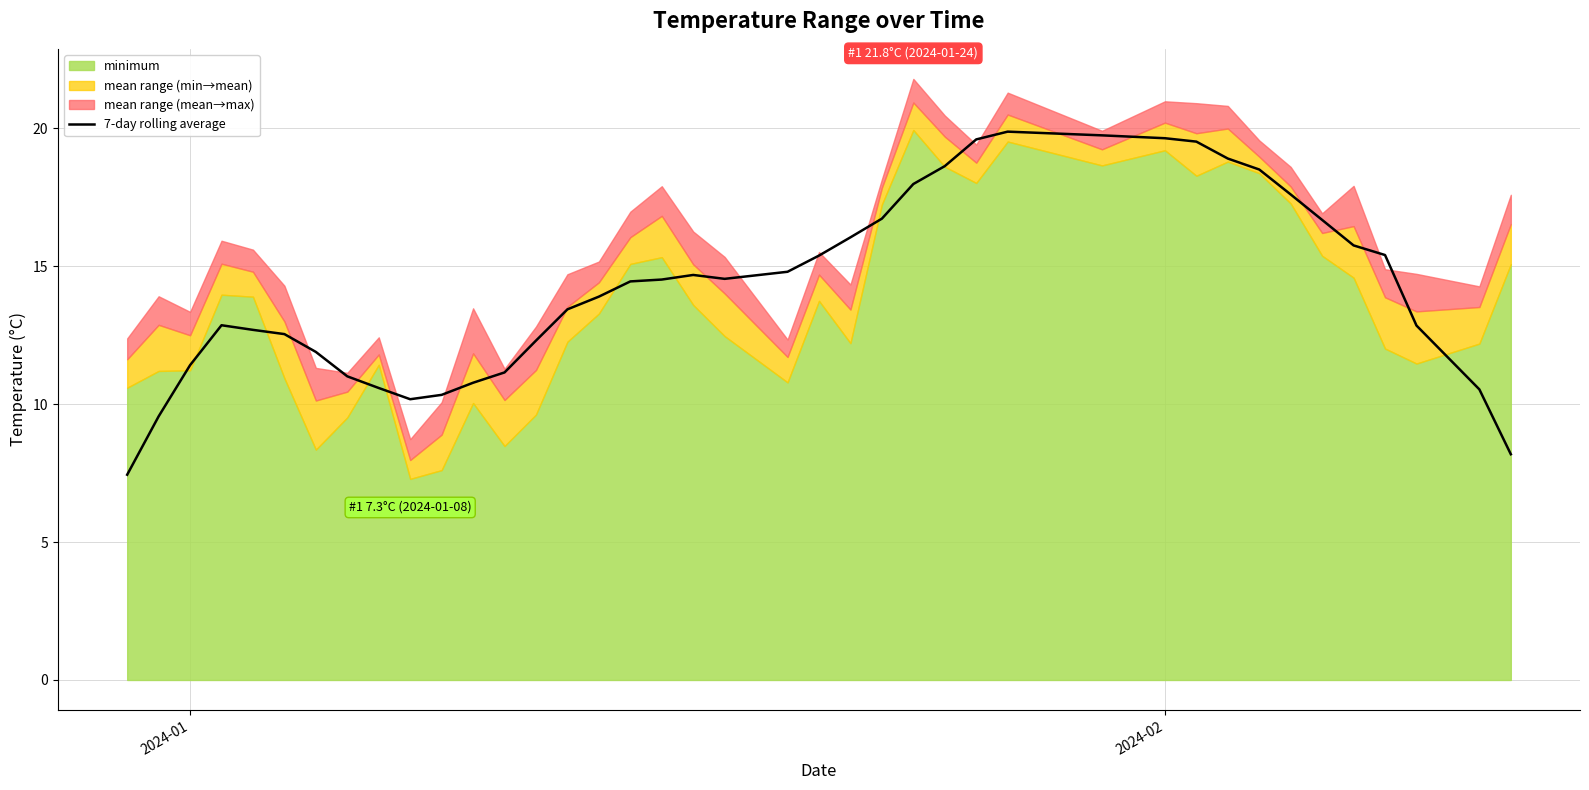

What is the maximum value for 7-day rolling average?

19.9